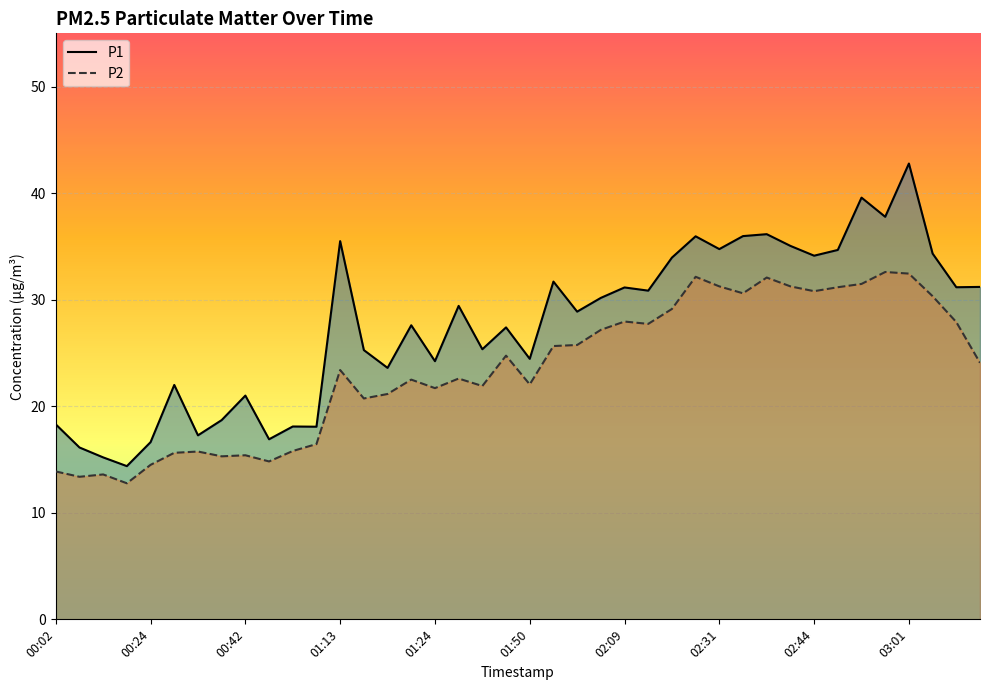

What is the greatest value displayed?

42.8